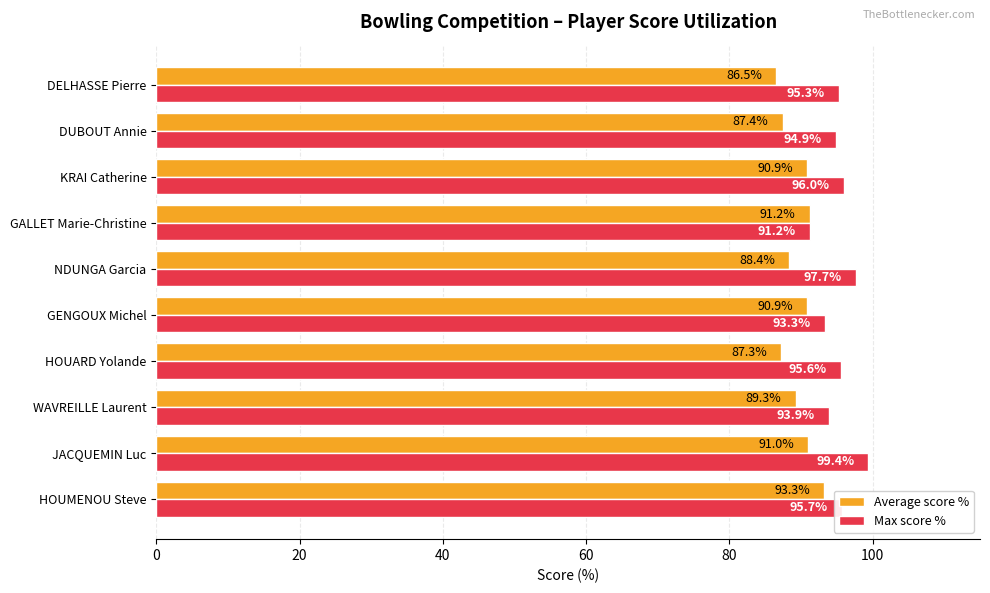

How many values in the Max score % series are below 95?

4